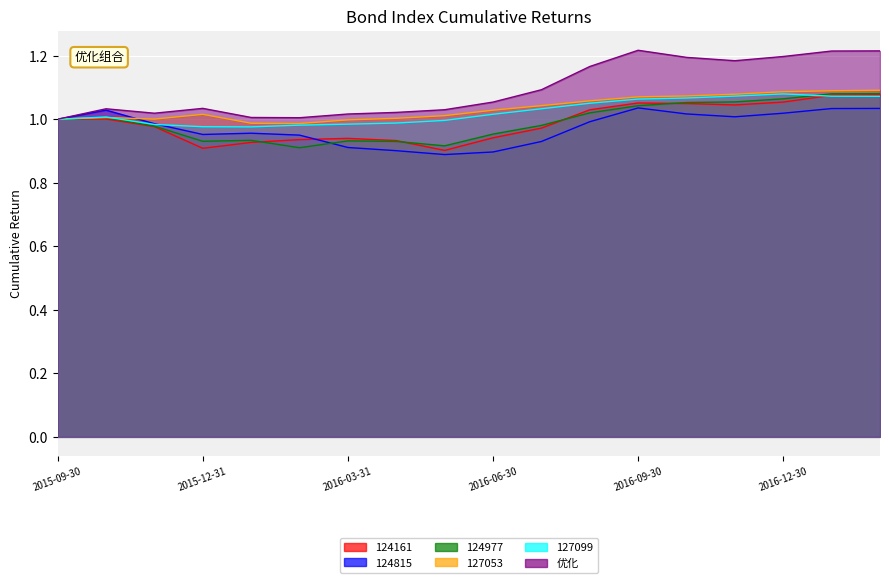

Does the chart display data point markers on the line(s)?

No